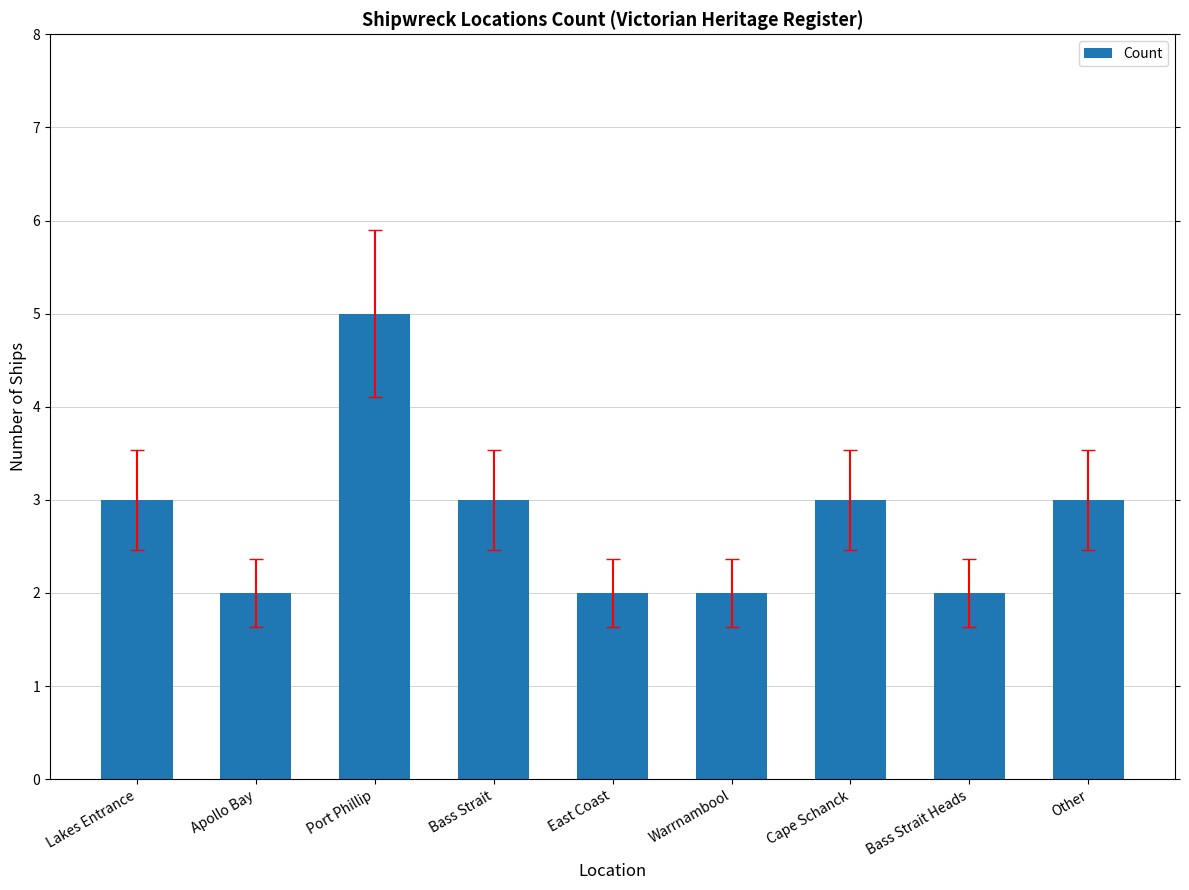

Approximately how many times larger is the value at East Coast compared to Cape Schanck?

0.7